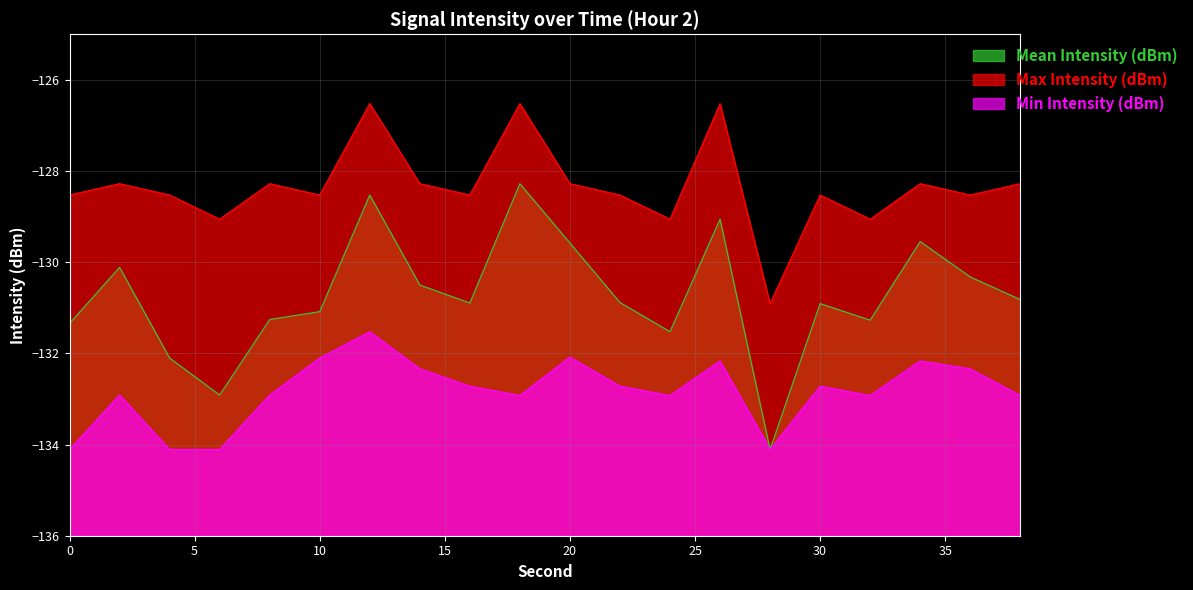

Reading left to right, transcribe all the data shown in this chart.

Mean Intensity (dBm): 0=-131.3	2=-130.1	4=-132.1	6=-132.9	8=-131.3	10=-131.1	12=-128.5	14=-130.5	16=-130.9	18=-128.3	20=-129.6	22=-130.9	24=-131.5	26=-129.1	28=-134.1	30=-130.9	32=-131.3	34=-129.5	36=-130.3	38=-130.8
Max Intensity (dBm): 0=-128.5	2=-128.3	4=-128.5	6=-129.1	8=-128.3	10=-128.5	12=-126.5	14=-128.3	16=-128.5	18=-126.5	20=-128.3	22=-128.5	24=-129.1	26=-126.5	28=-130.9	30=-128.5	32=-129.1	34=-128.3	36=-128.5	38=-128.3
Min Intensity (dBm): 0=-134.1	2=-132.9	4=-134.1	6=-134.1	8=-132.9	10=-132.1	12=-131.5	14=-132.3	16=-132.7	18=-132.9	20=-132.1	22=-132.7	24=-132.9	26=-132.2	28=-134.1	30=-132.7	32=-132.9	34=-132.2	36=-132.3	38=-132.9